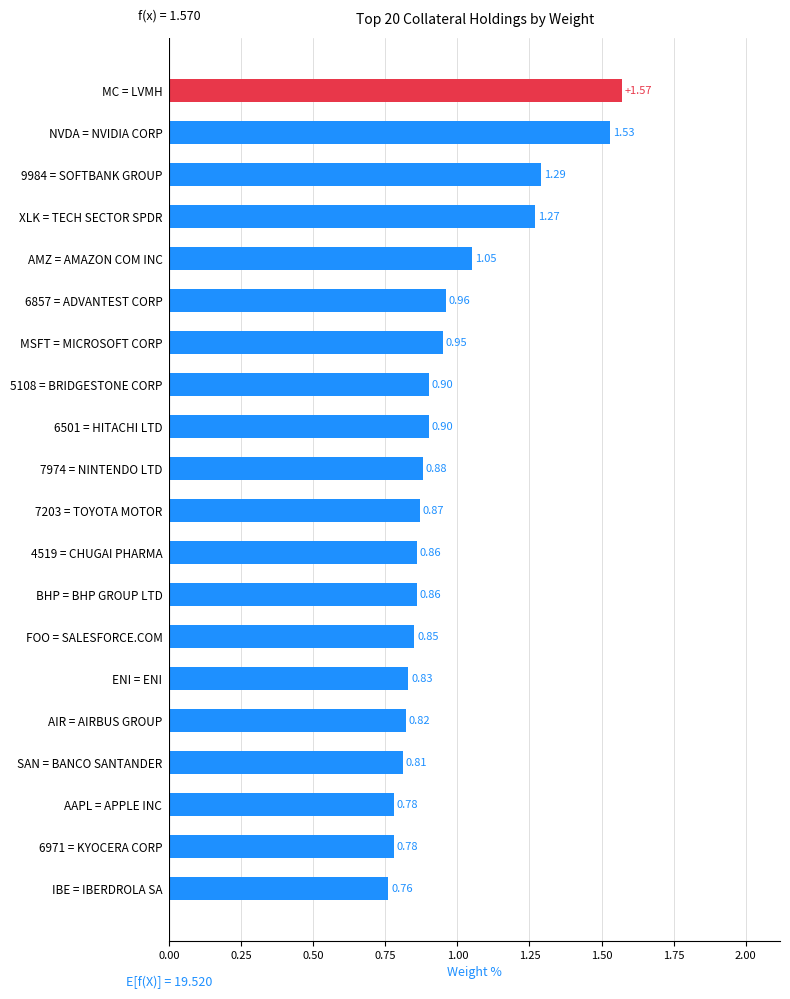

Which has a higher value, 6971 = KYOCERA CORP or 5108 = BRIDGESTONE CORP?

5108 = BRIDGESTONE CORP